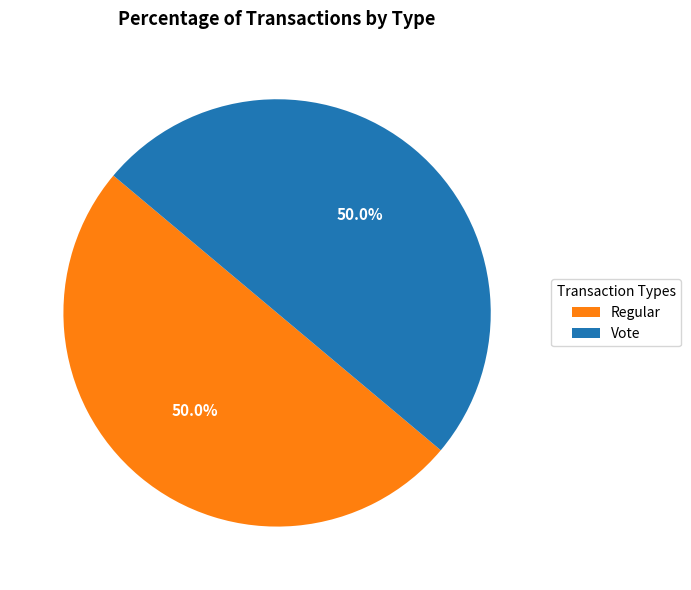

Approximately how many times larger is the value at Vote compared to Regular?

1.0